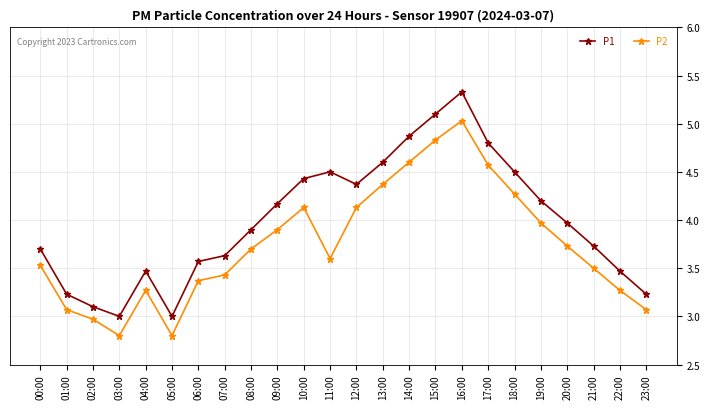

True or false: P1 and P2 intersect in this chart.

False